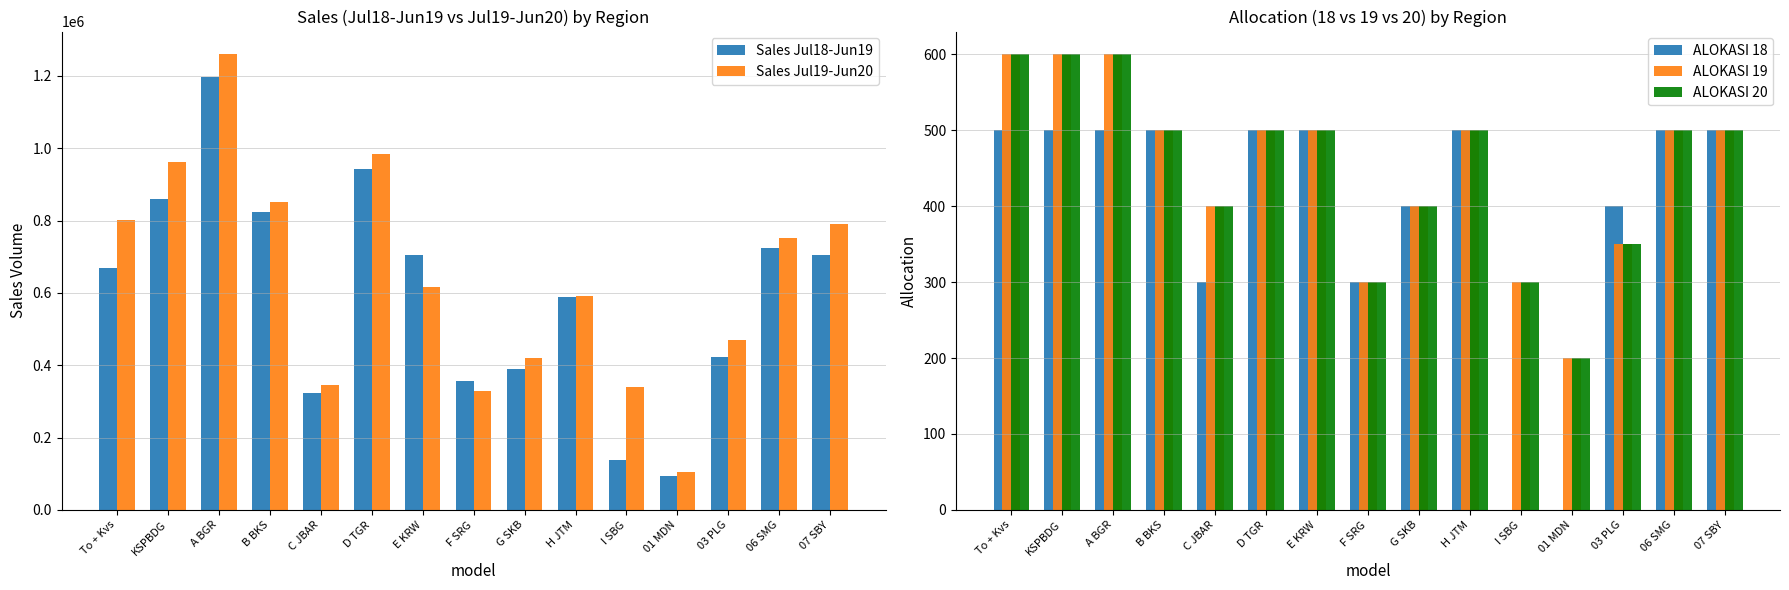

Count the number of data series in this chart.

5